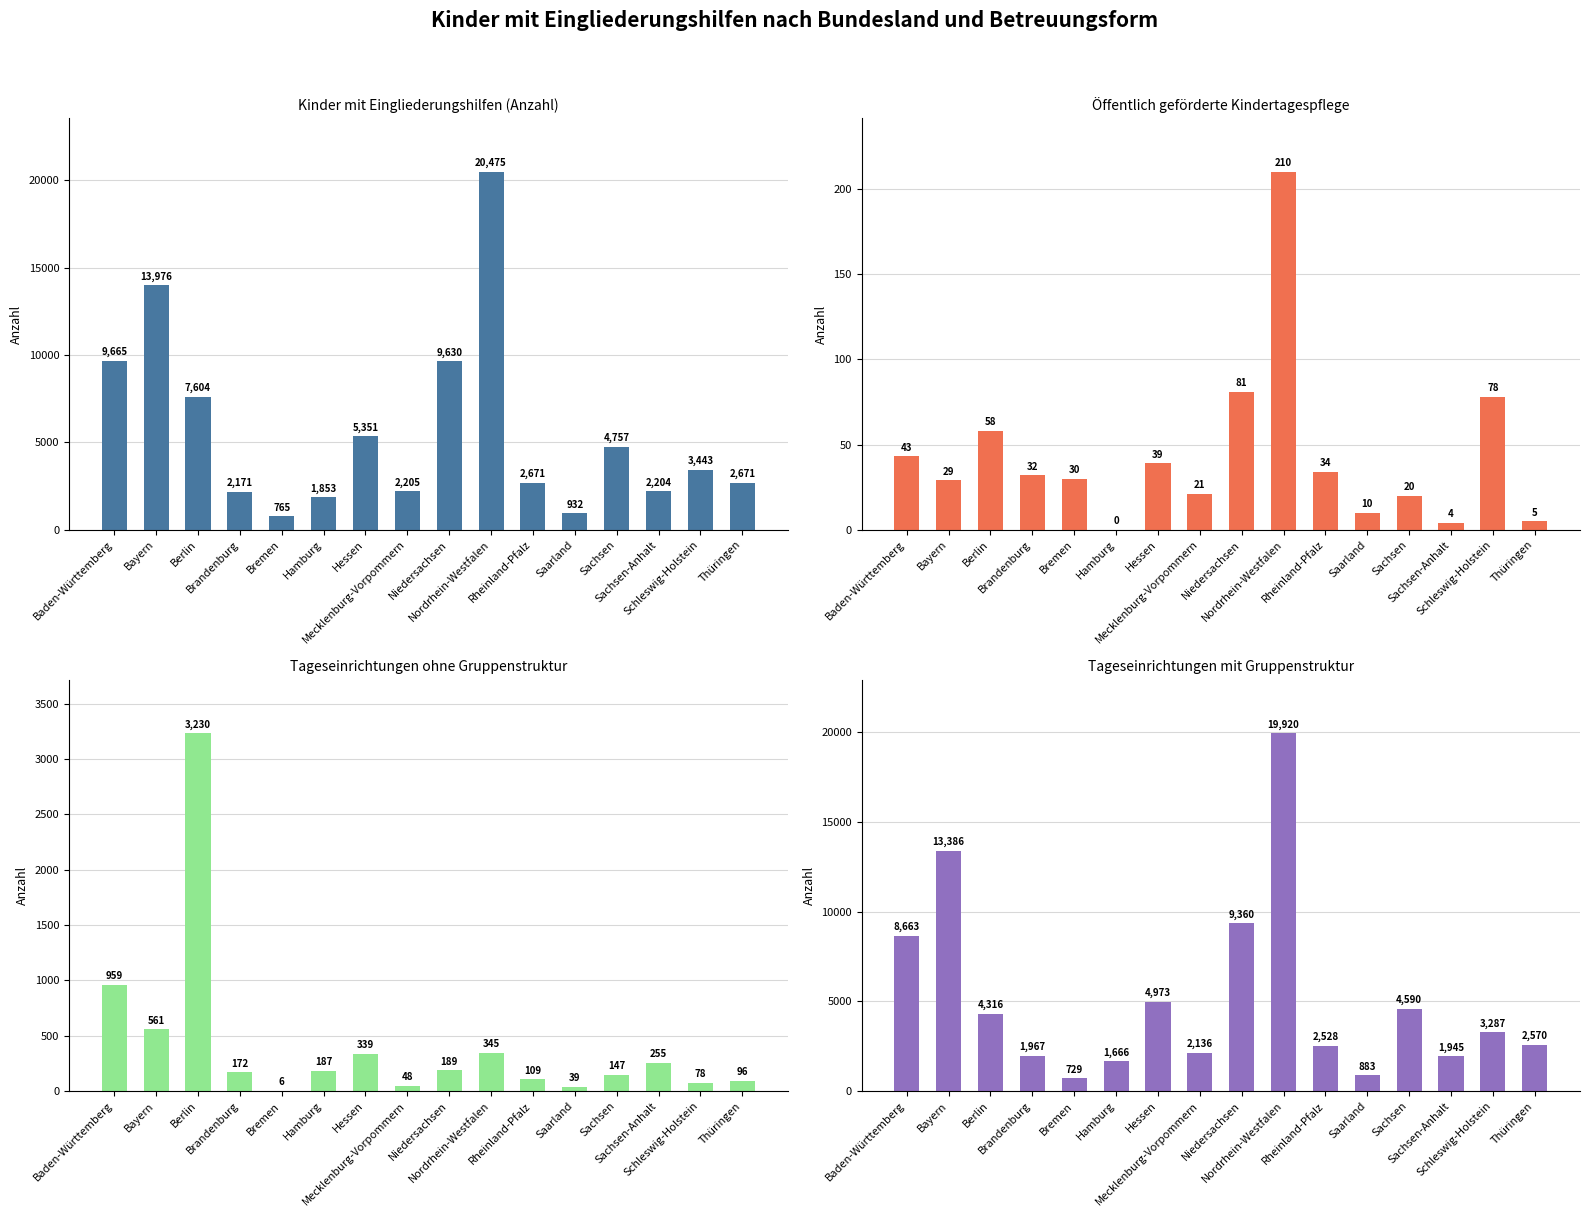

Rank the categories by Kinder mit Eingliederungshilfen (Anzahl) value from highest to lowest.

Nordrhein-Westfalen, Bayern, Baden-Württemberg, Niedersachsen, Berlin, Hessen, Sachsen, Schleswig-Holstein, Rheinland-Pfalz, Thüringen, Mecklenburg-Vorpommern, Sachsen-Anhalt, Brandenburg, Hamburg, Saarland, Bremen